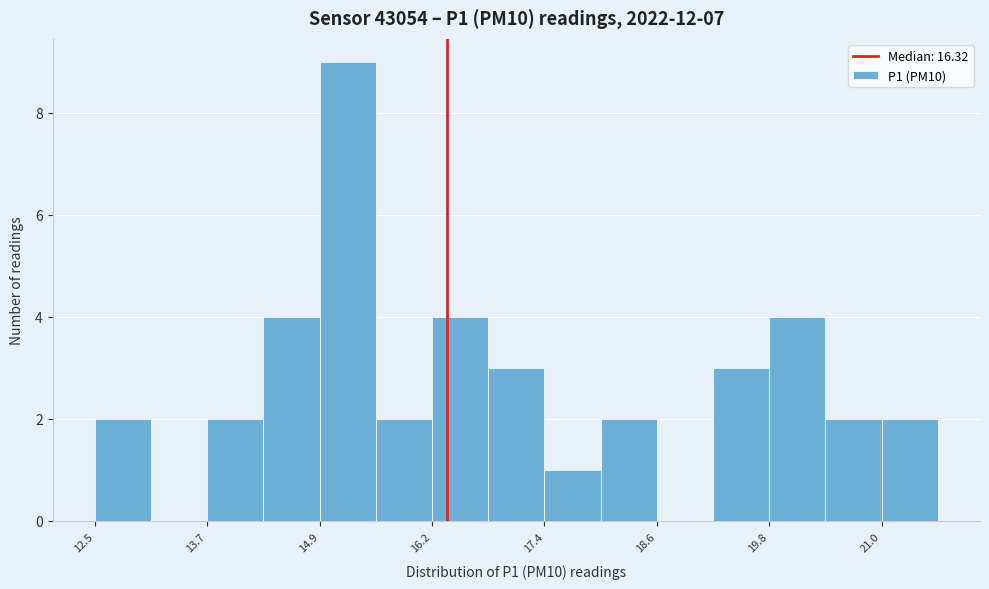

Read against the x-axis, roughly where is the centre of the tallest bar?

15.2